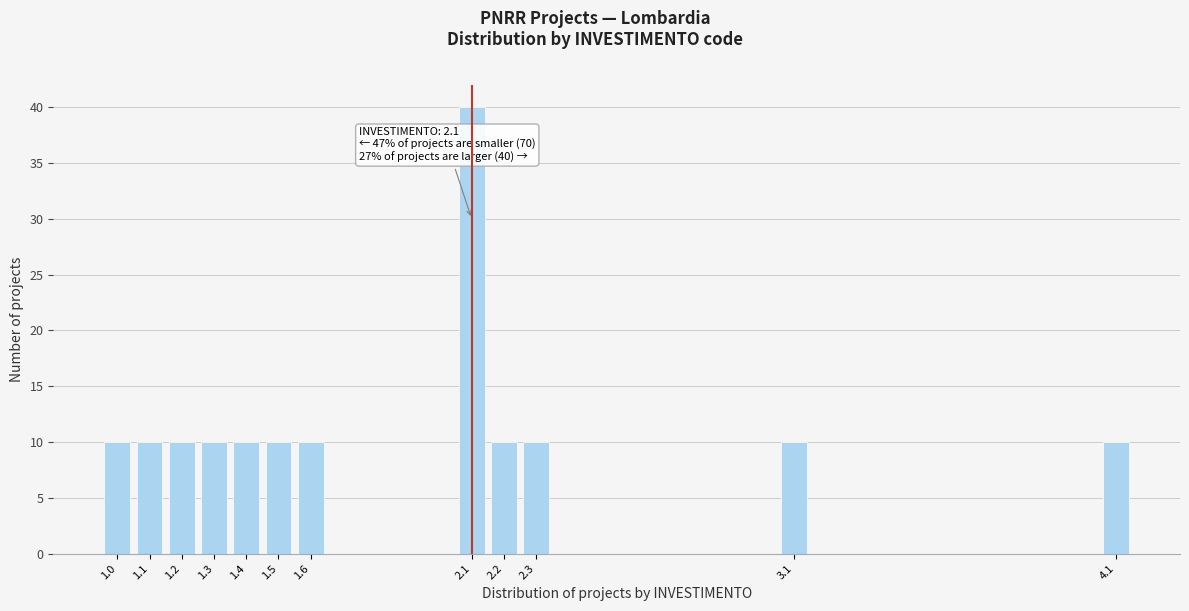

Reading left to right, list all the values displayed in this chart.

1.0=10	1.1=10	1.2=10	1.3=10	1.4=10	1.5=10	1.6=10	2.1=40	2.2=10	2.3=10	3.1=10	4.1=10